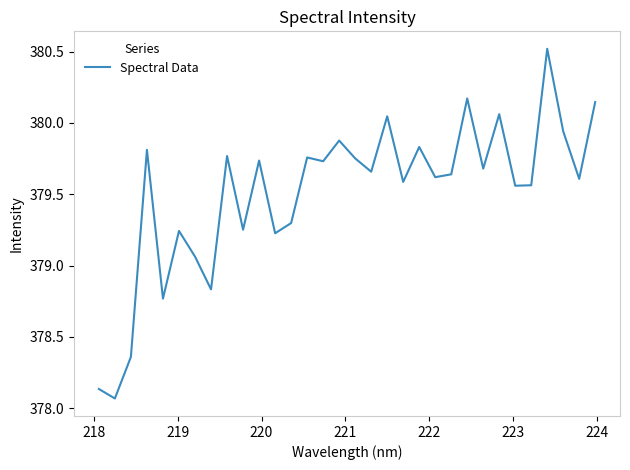

What is the difference between the maximum and minimum values?

2.5